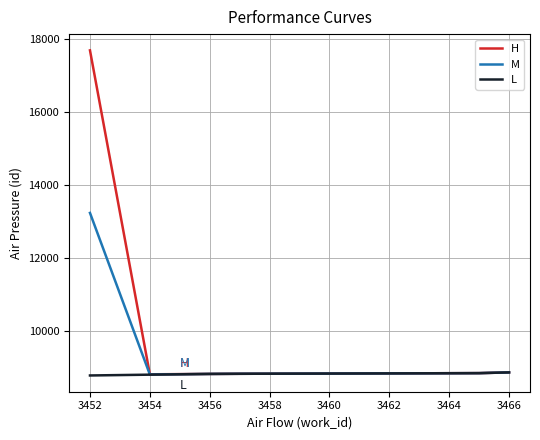

Count the number of categories in the chart.

7